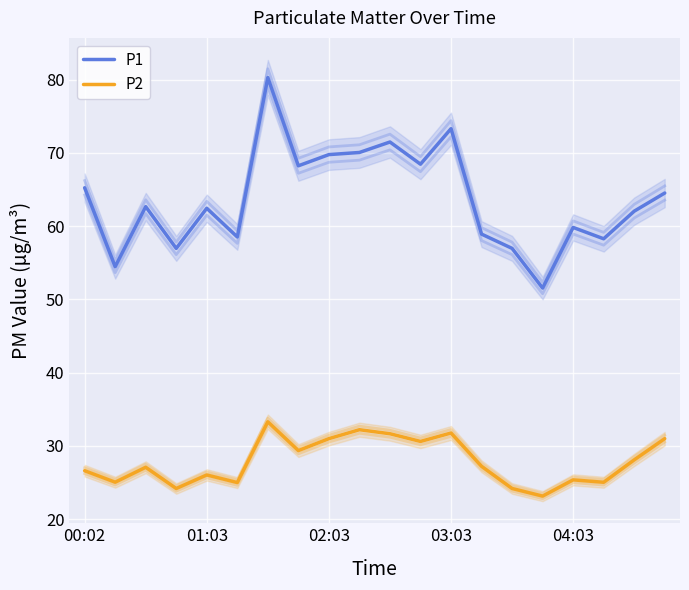

At which label does P1 first exceed 62?

00:02